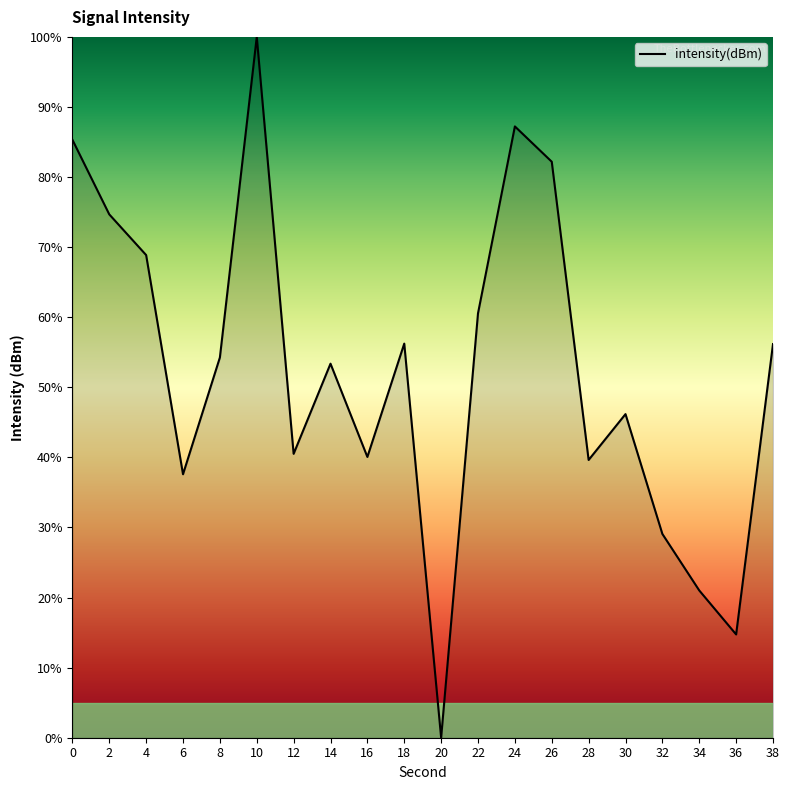

Which category has the lowest value across all series?

20